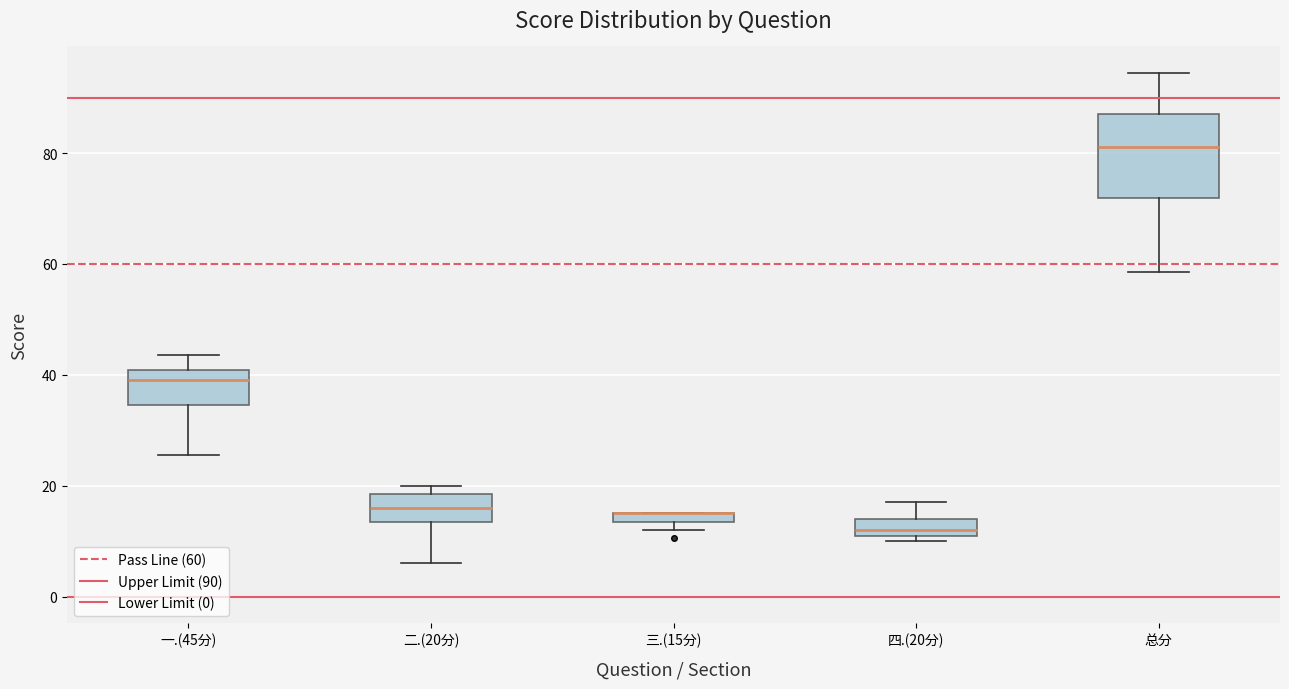

Where is the upper edge of the box for 四.(20分) on the y-axis? The values are not printed on the chart, so give them approximately, as read against the axis.

14